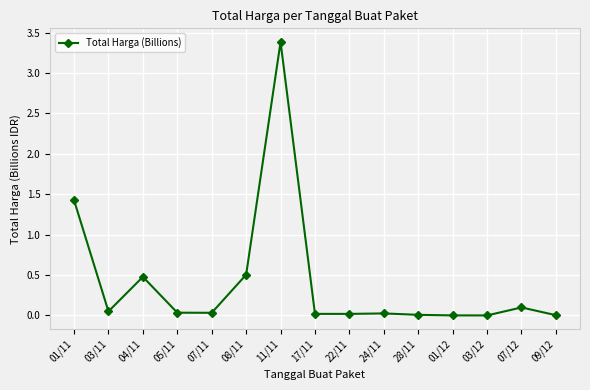

What is the change in value from 08/11 to 11/11?

+2.9